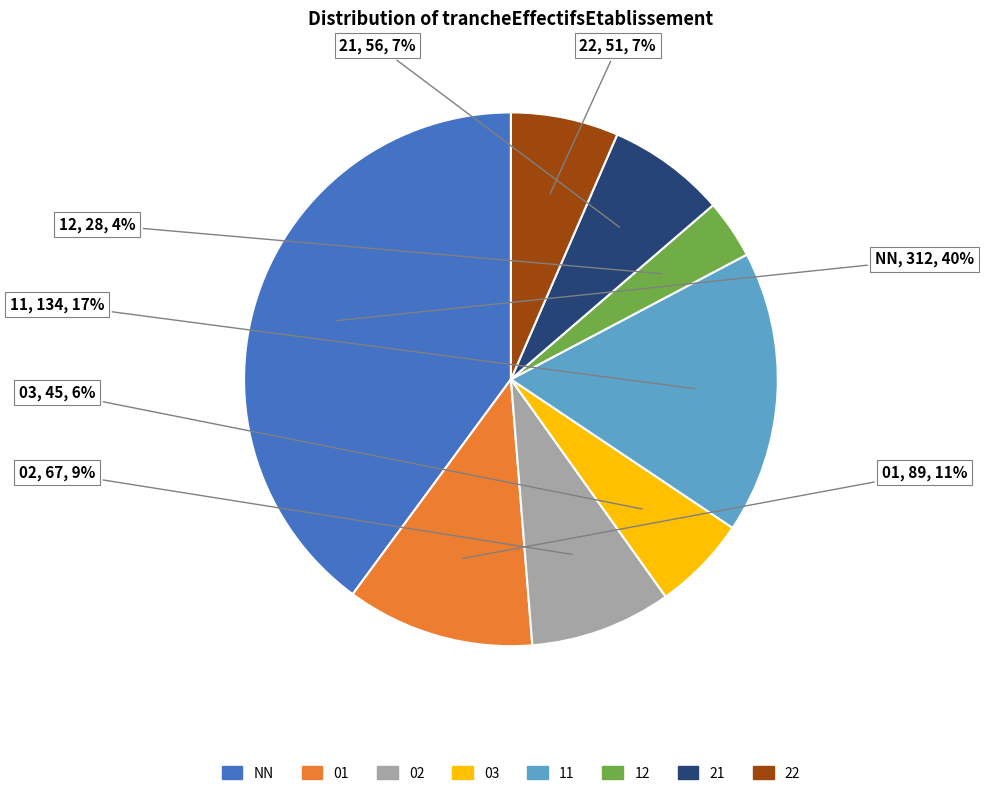

Which slice is the largest?

NN